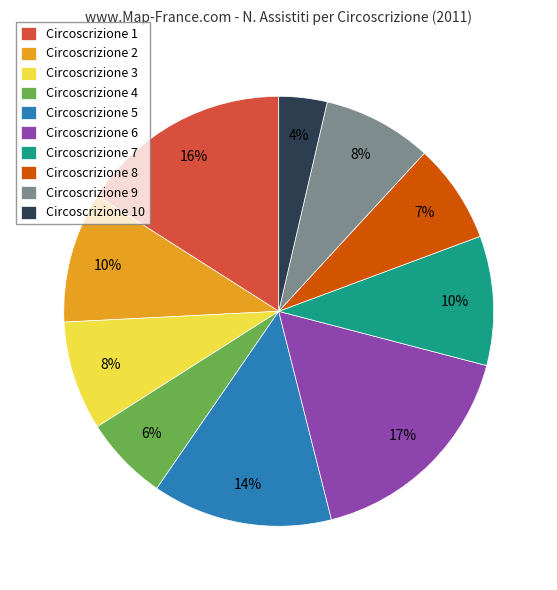

What percentage is the Circoscrizione 2 slice, to the nearest percent?

10%